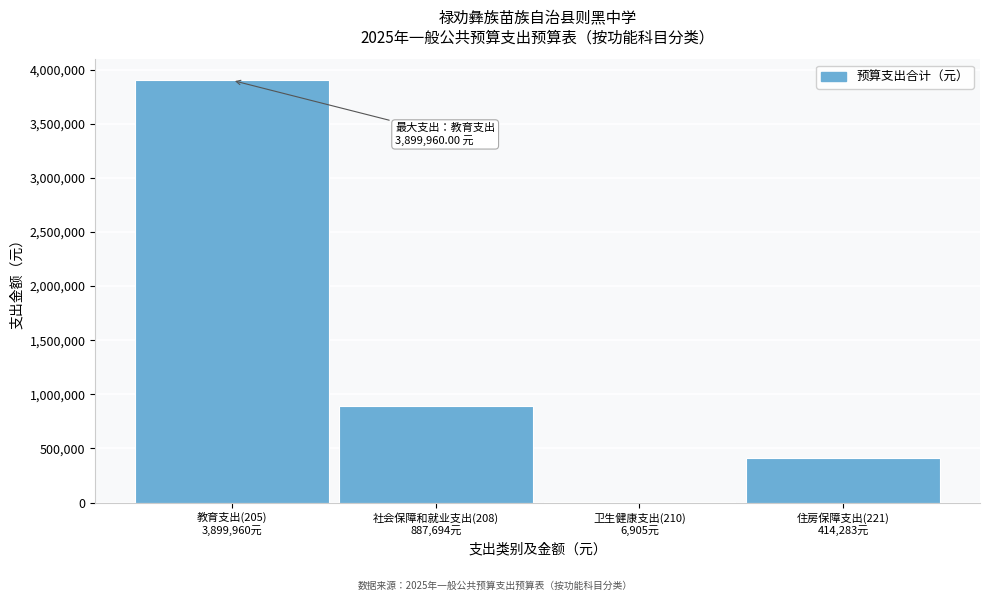

What is the maximum value shown in the chart?

3899960.0